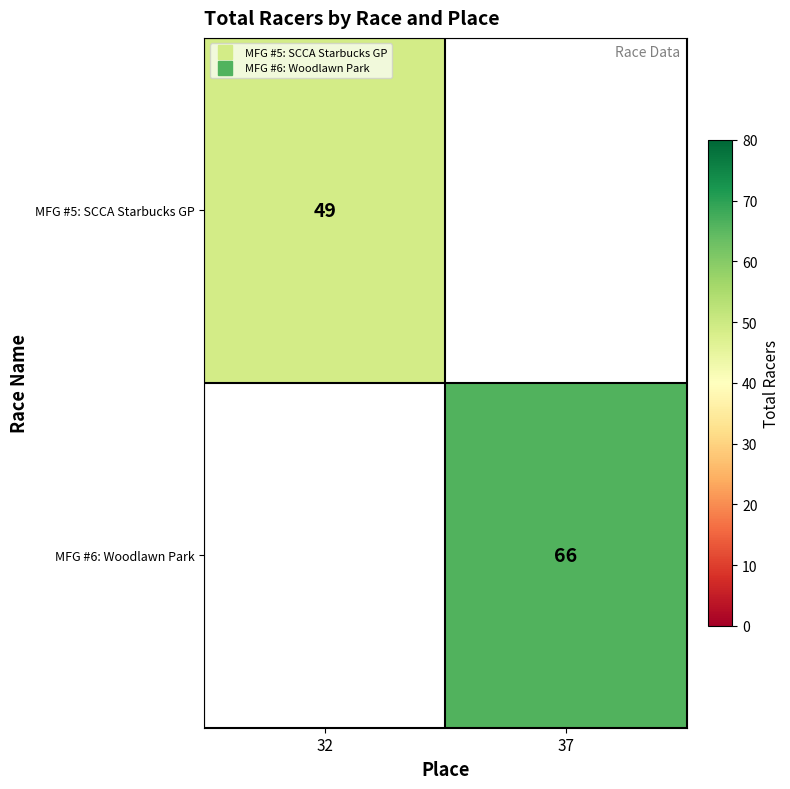

Which has a higher value, 32 or 37?

37